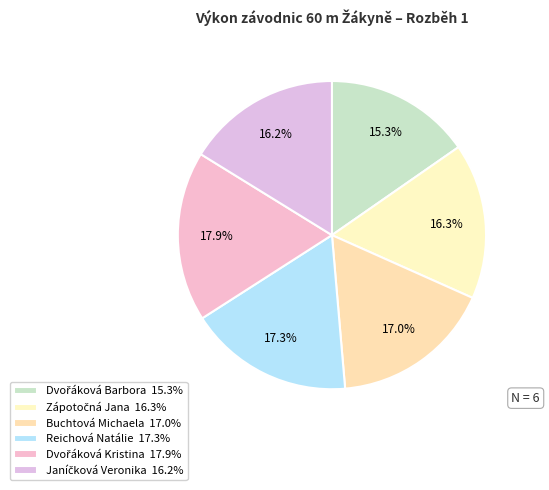

What is the smallest slice in the pie chart?

Dvořáková Barbora